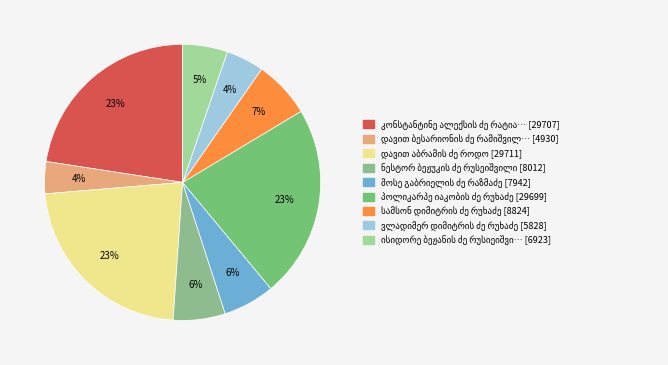

Combined, do მოსე გაბრიელის ძე რაზმაძე and დავით აბრამის ძე როდო account for over 50%?

No